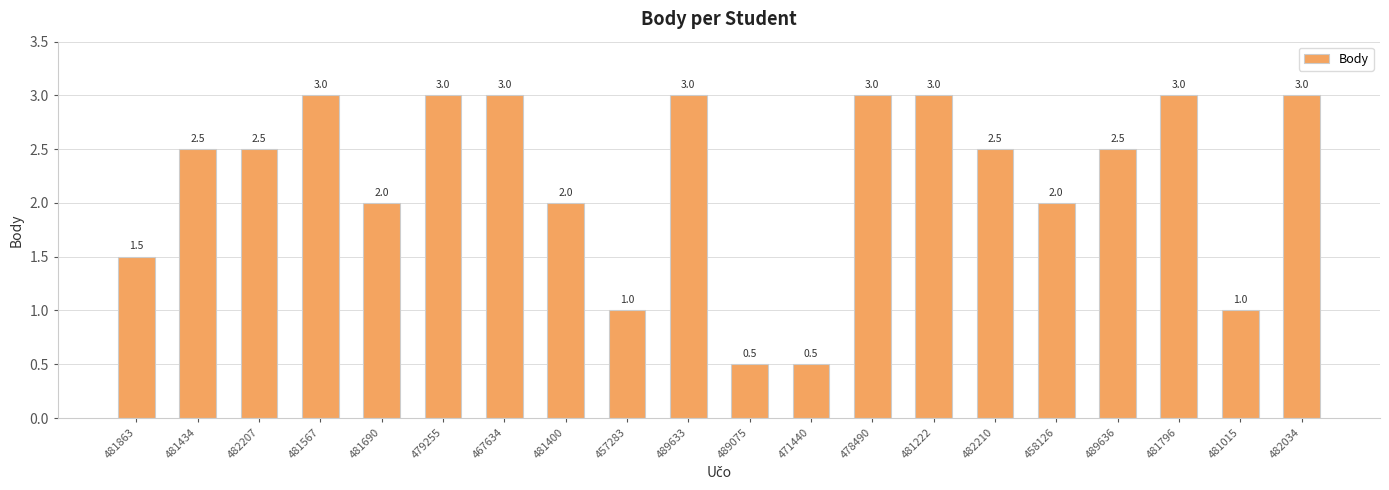

What is the minimum value shown in the chart?

0.5